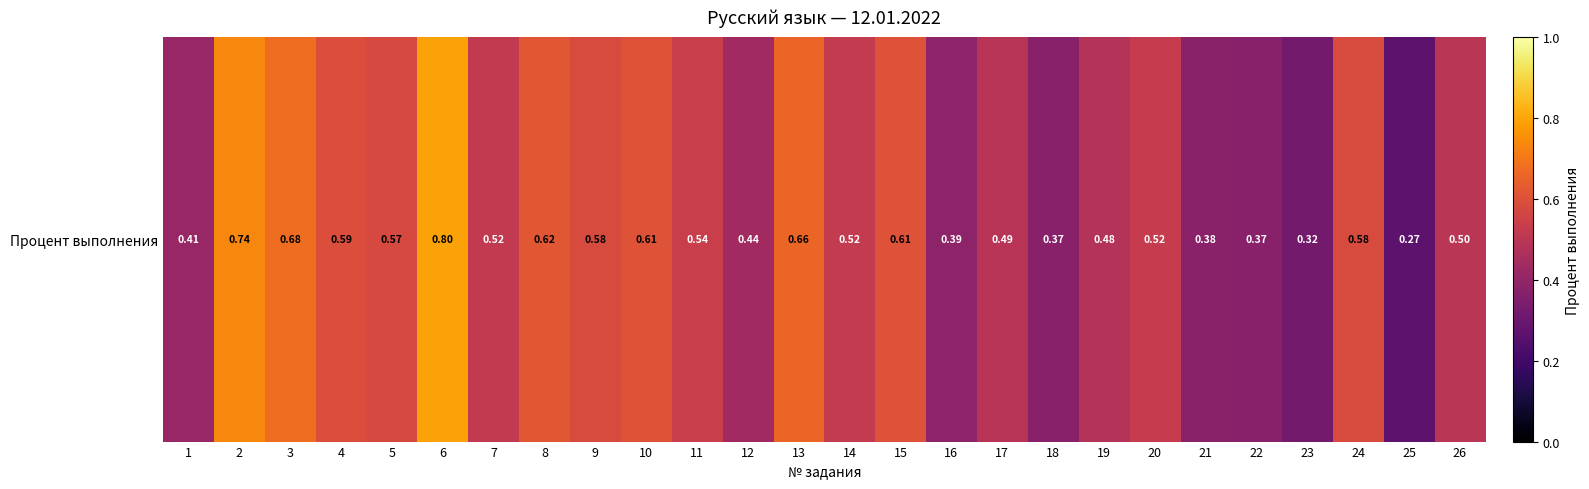

At which category does the chart reach its minimum across all series?

25